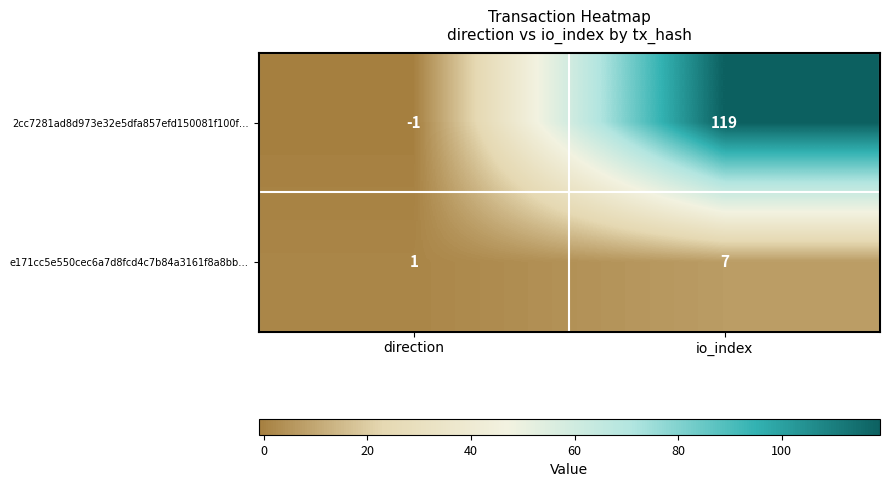

Rank the series by their average value, from lowest to highest.

e171cc5e550cec6a7d8fcd4c7b84a3161f8a8bb…, 2cc7281ad8d973e32e5dfa857efd150081f100f…